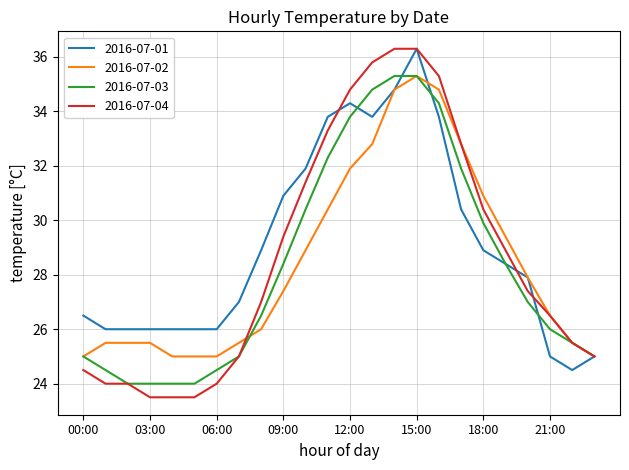

Which series has the widest spread of values?

2016-07-04